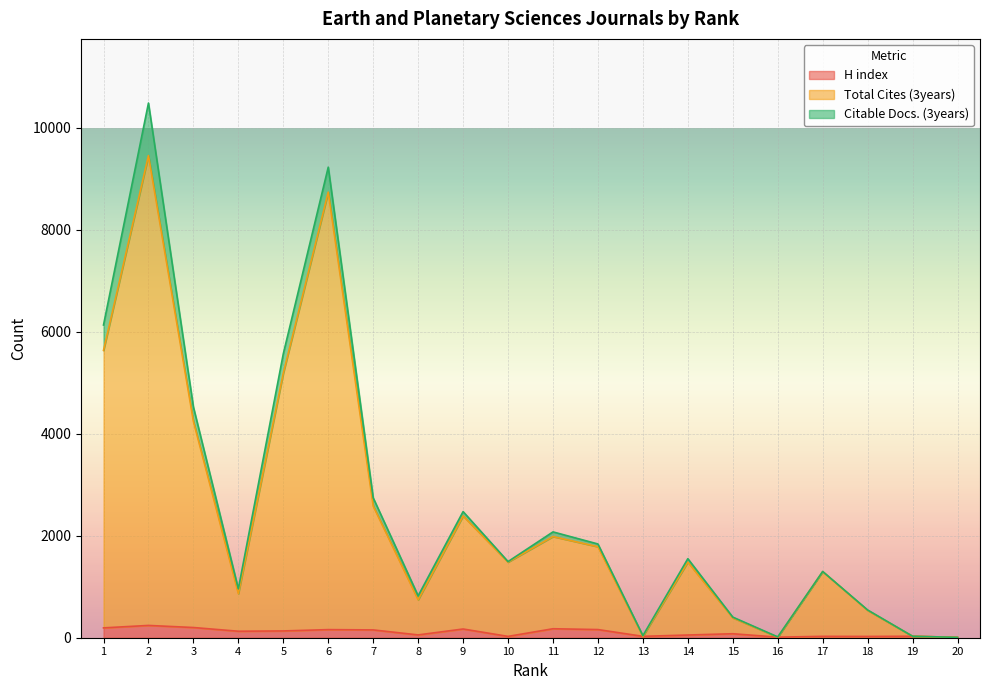

What is the average value of the Total Cites (3years) series?

2443